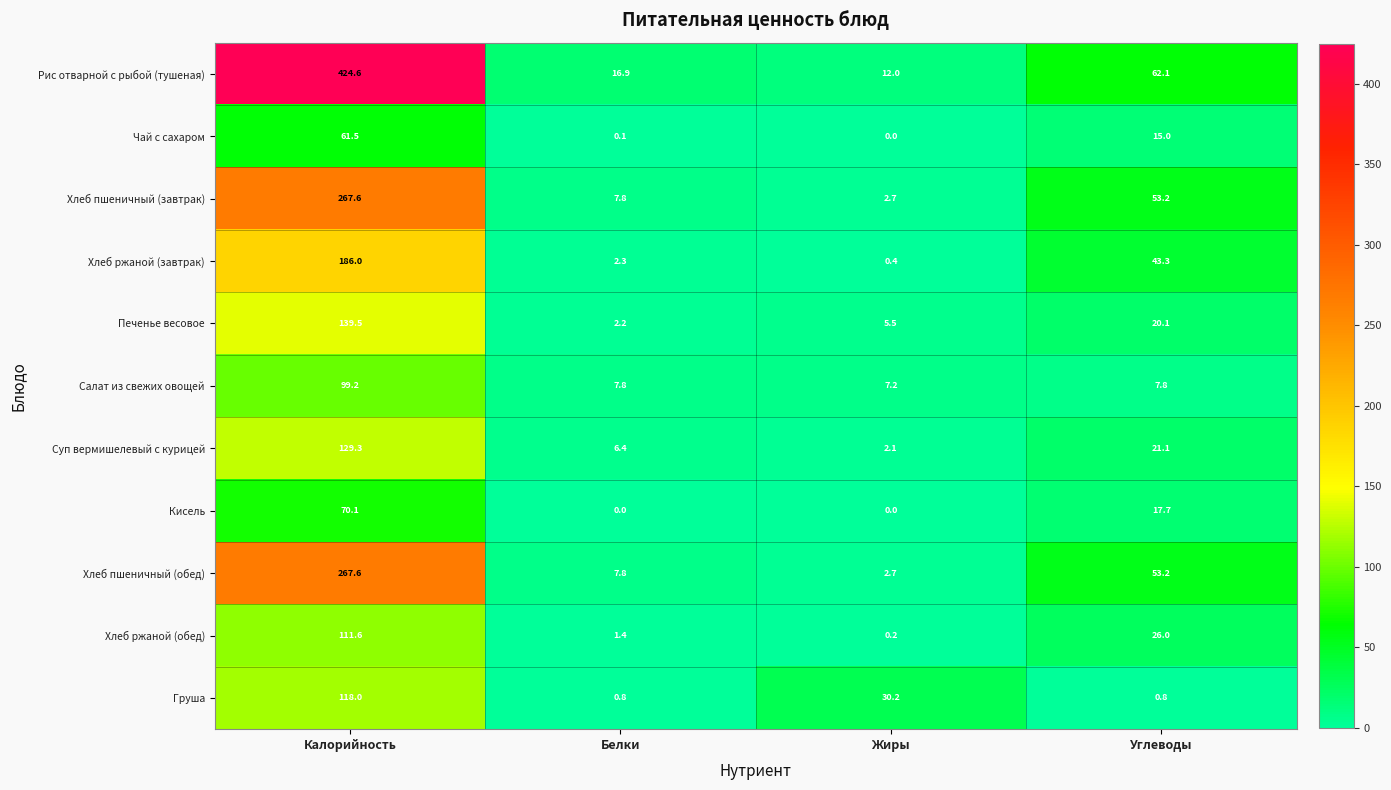

At how many categories does at least one series exceed 33?

2